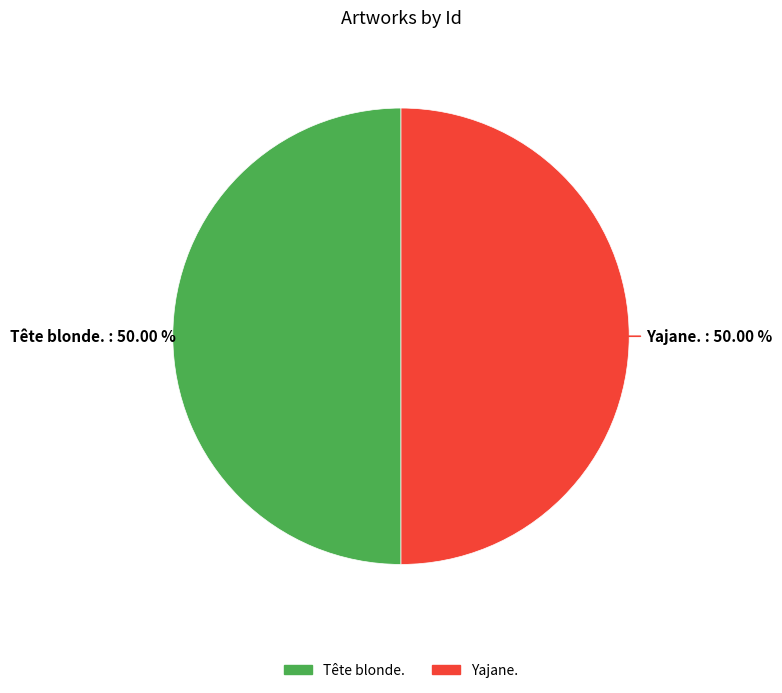

What percentage is NOT represented by Yajane.?

50.0%